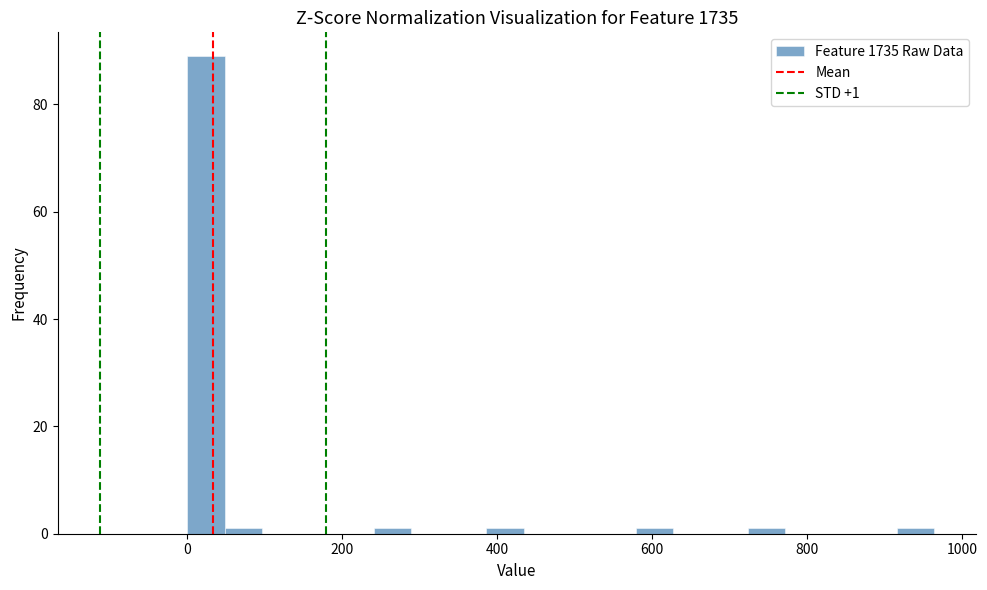

Around what value on the x-axis is the tallest bar? Give the approximate position of its centre, as read against the axis.

20